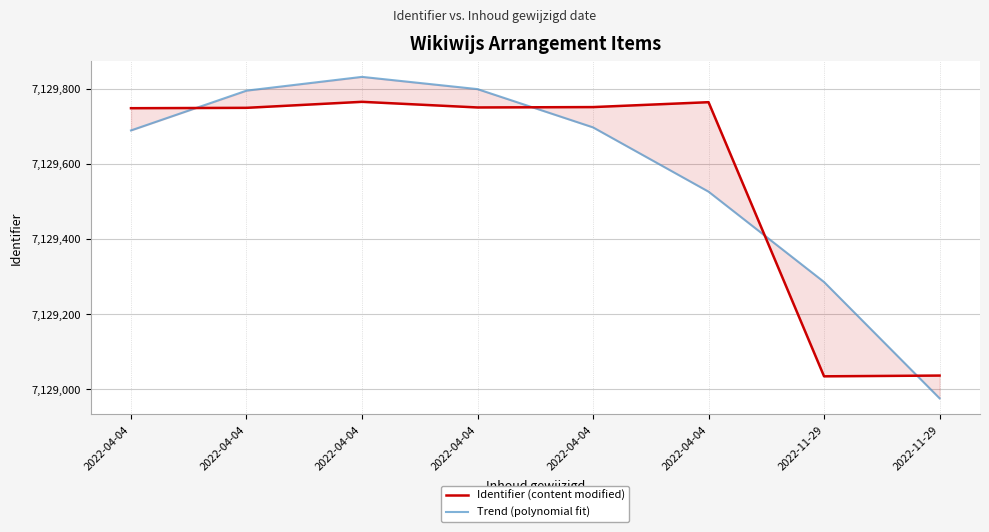

At which label does Identifier (content modified) first exceed 7129750?

2022-04-04